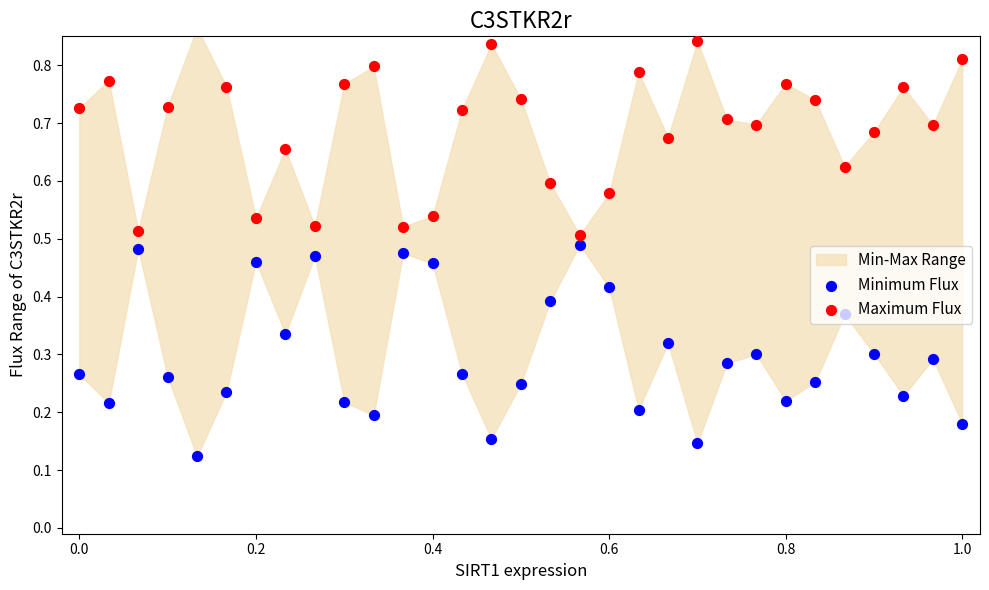

What is the total value across all series at 1.0?

1.0